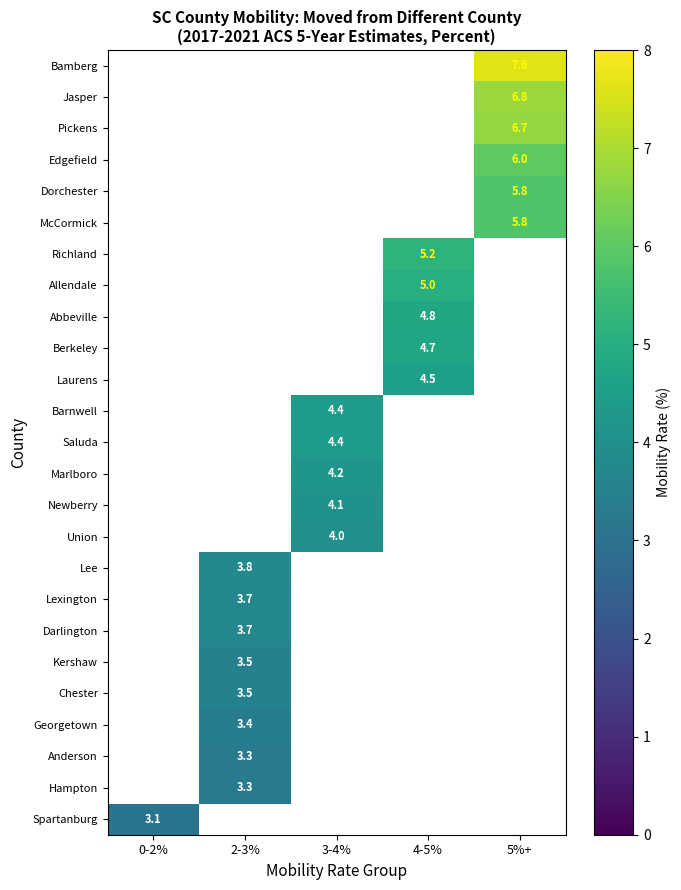

True or false: Allendale has a value of 5.0 at 4-5%.

True